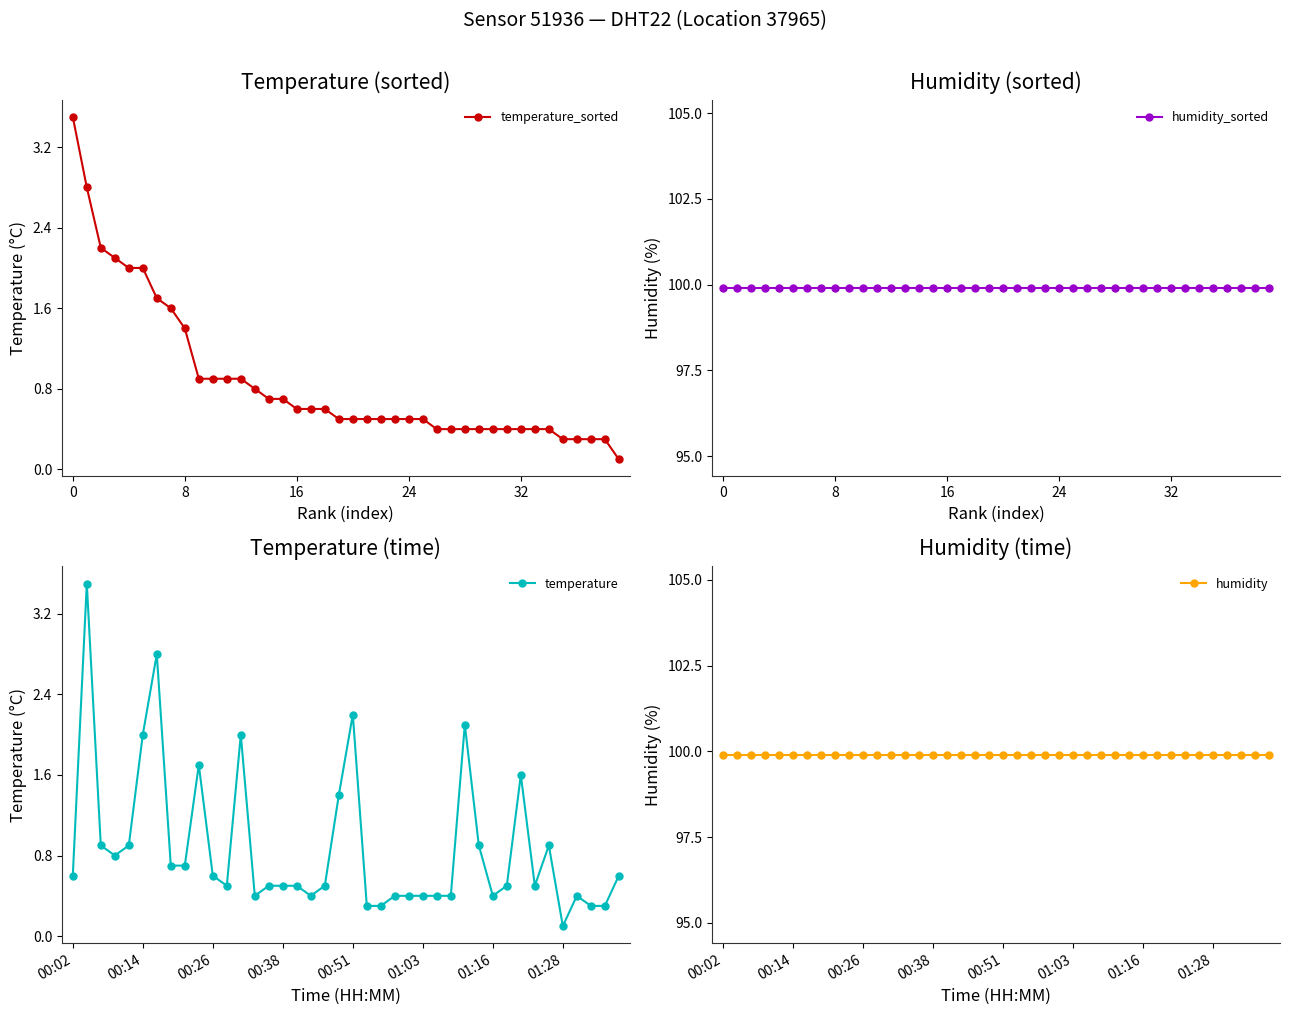

What is the average value of the humidity series?

99.9